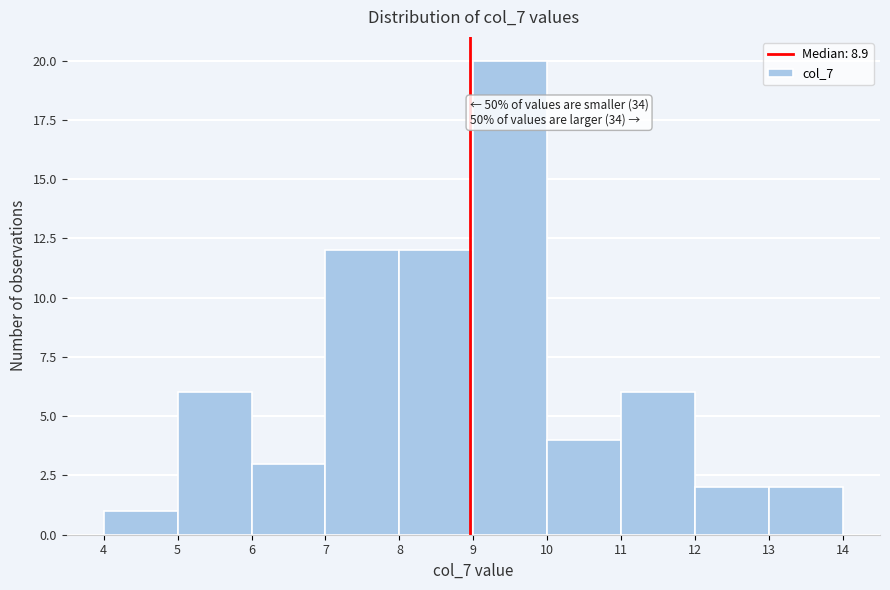

Over which range of the x-axis is the bar tallest?

9 to 10